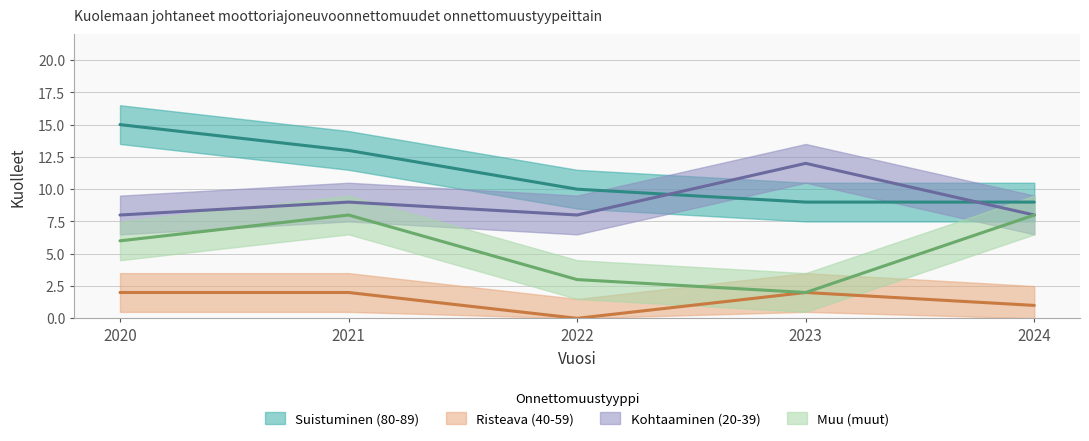

What is the greatest value displayed?

15